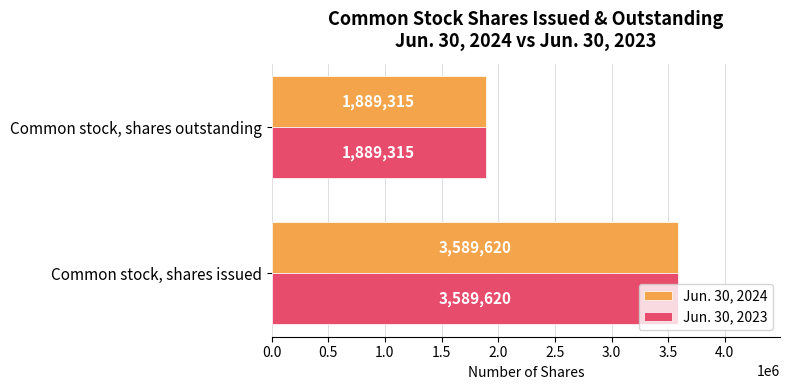

What is the greatest value displayed?

3589620